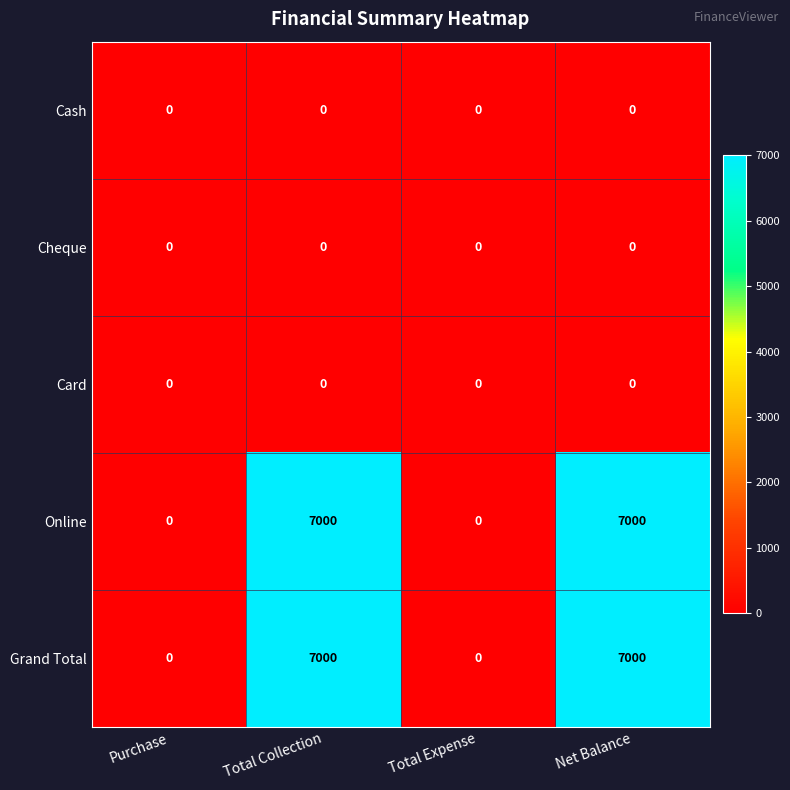

Reading right to left, extract all data points from this chart.

Cash: 0	0	0	0
Cheque: 0	0	0	0
Card: 0	0	0	0
Online: 7000	0	7000	0
Grand Total: 7000	0	7000	0